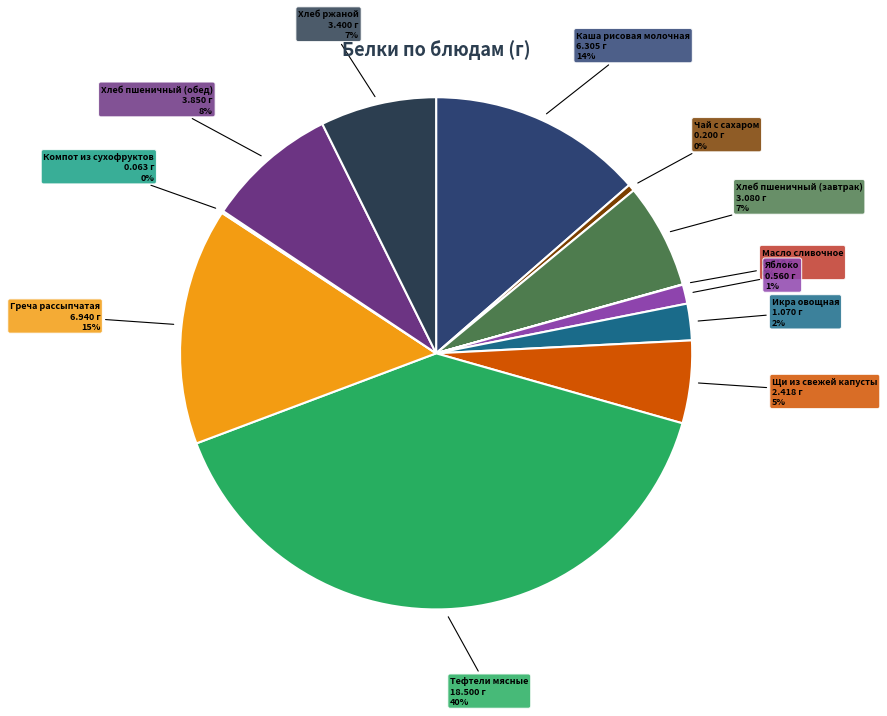

How many slices are in this pie chart?

12